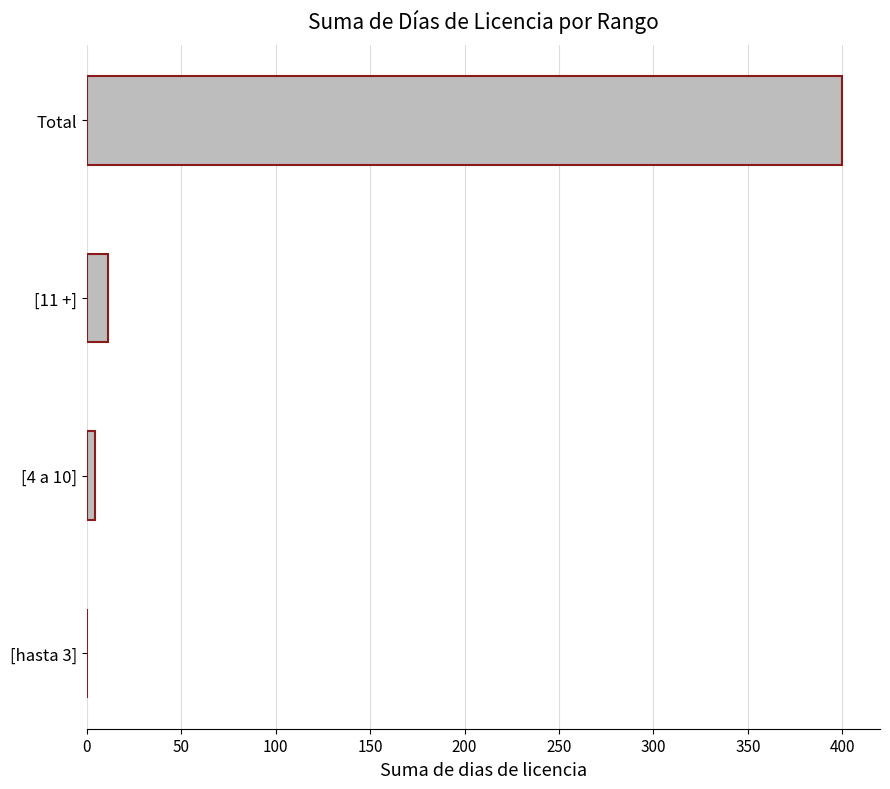

At which label is the value closest to 200?

[11 +]